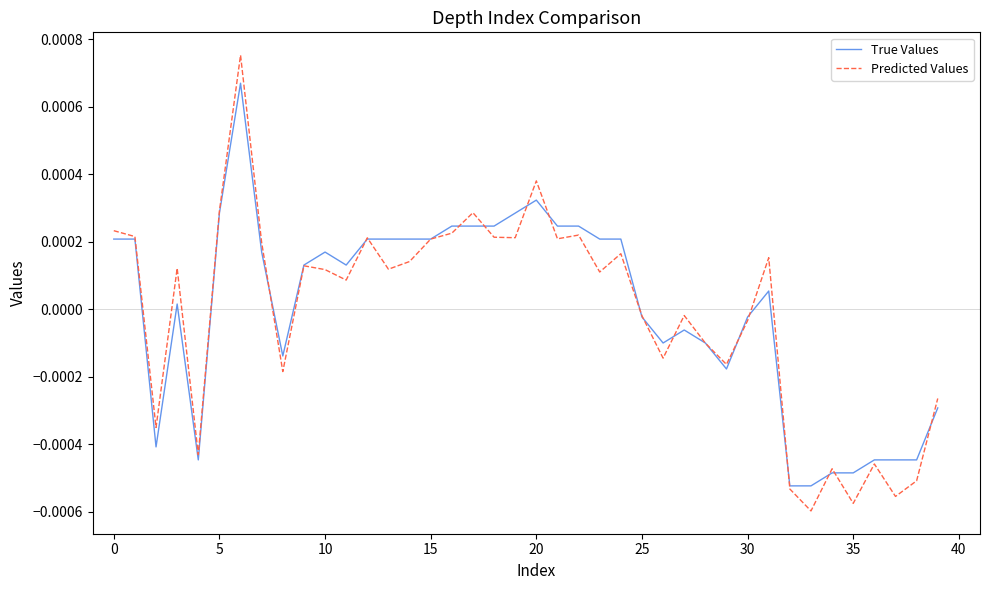

List the series in order of their peak value, lowest first.

True Values, Predicted Values